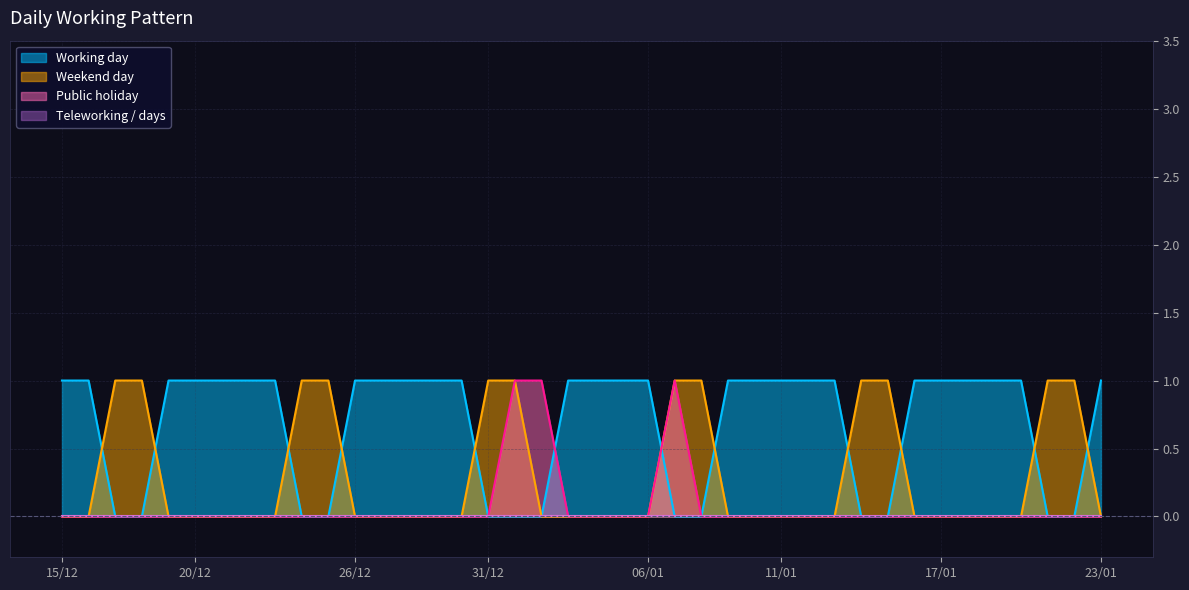

How many values in the Working day series are below 1?

13